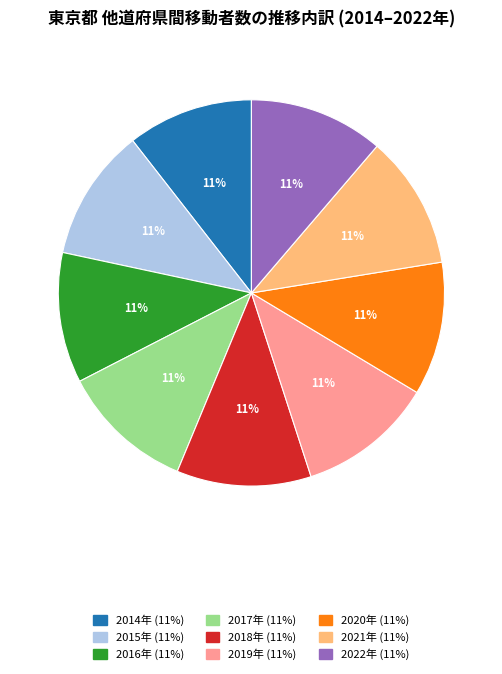

Is there a majority slice in this chart?

No